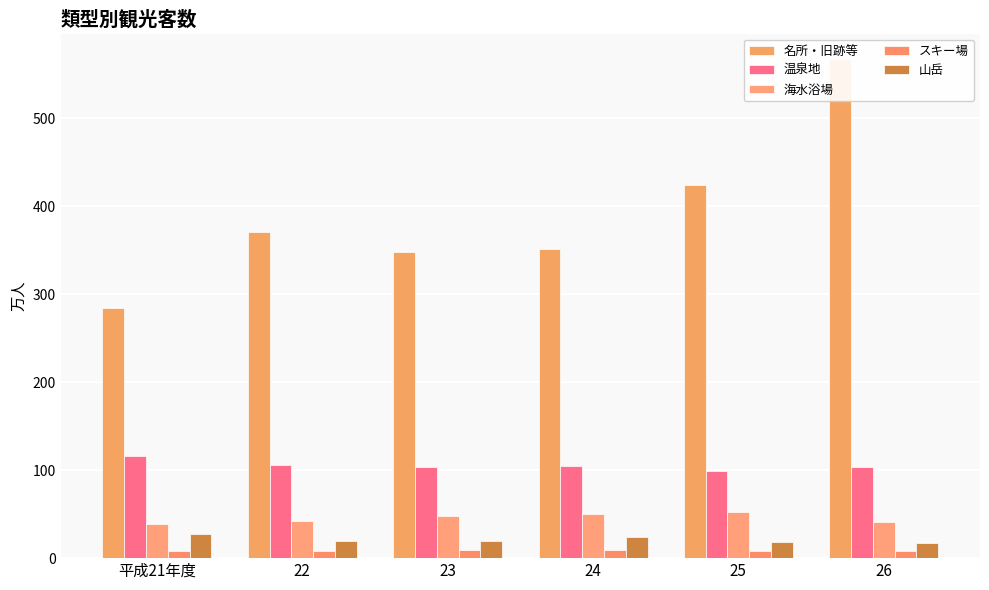

Which category has the lowest value in the 山岳 series?

26